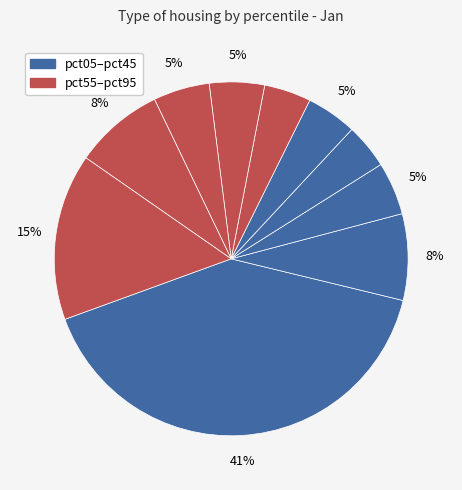

Count the number of slices in the pie.

10